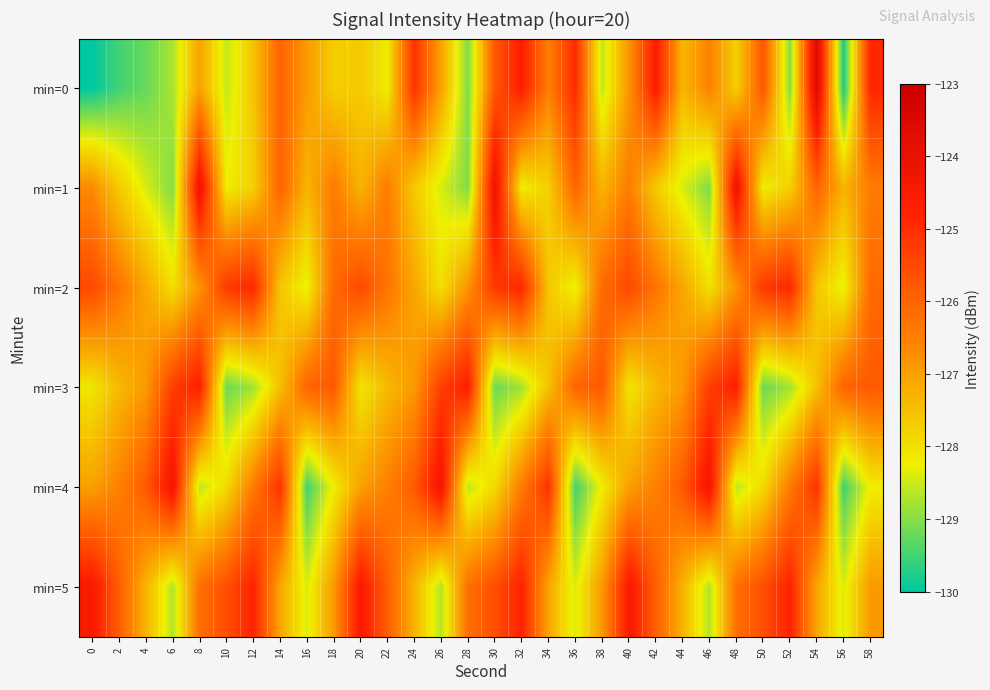

What is the difference between the highest and lowest values at 4?

3.4